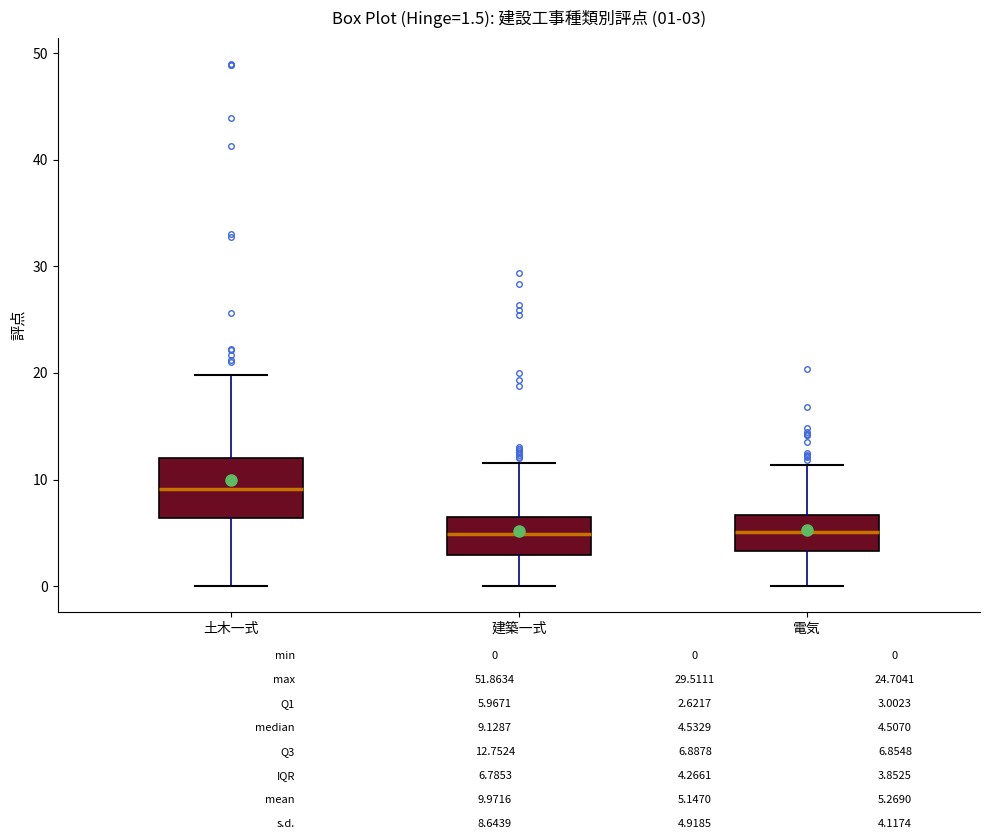

Which box is the tallest, from its lower edge to its upper edge?

土木一式